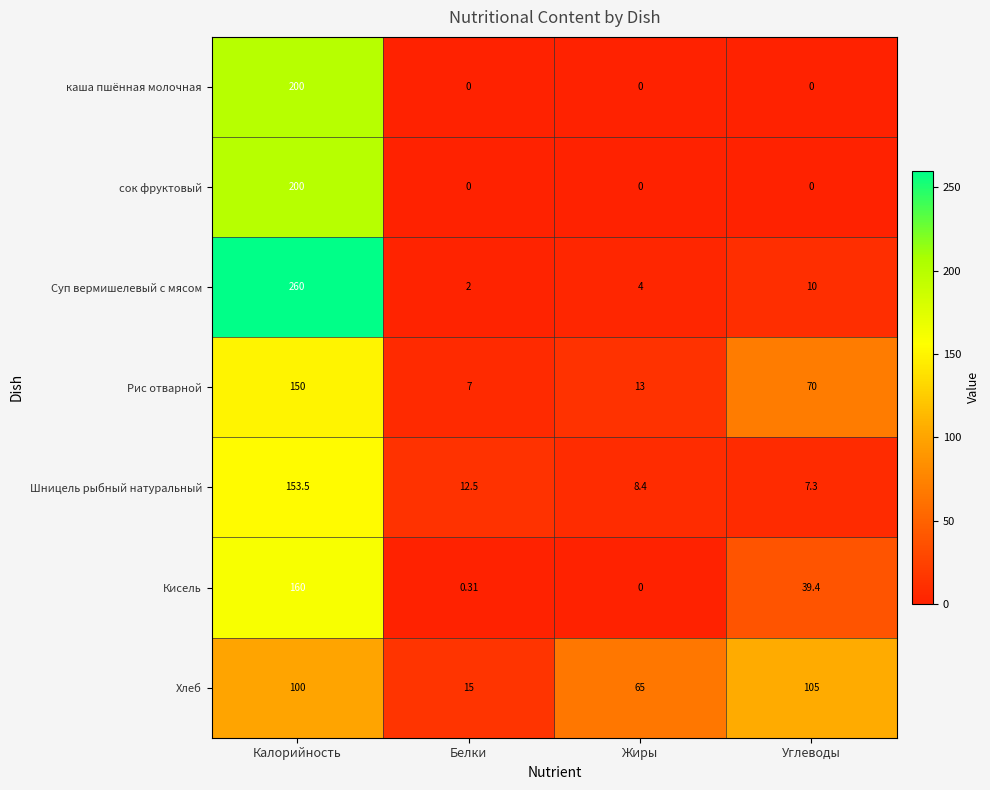

Where is Кисель nearest to the value 80?

Углеводы